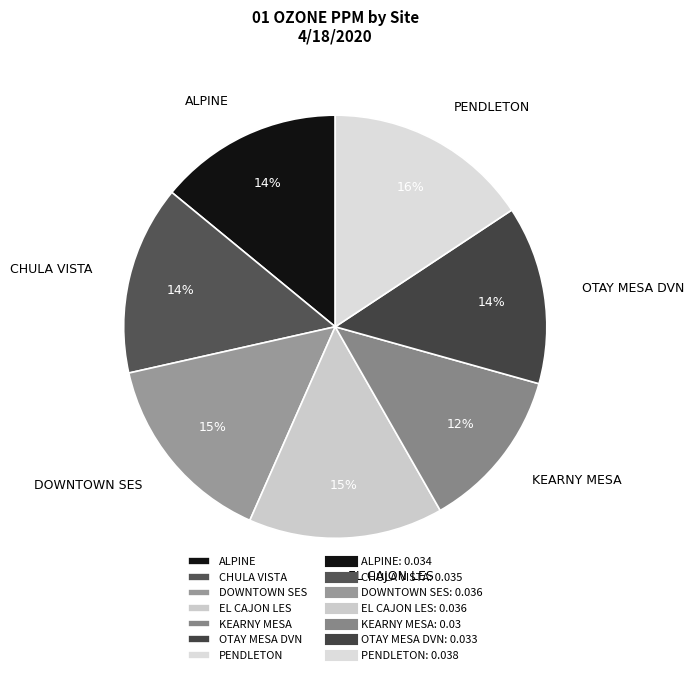

To the nearest percent, what portion does DOWNTOWN SES represent?

15%